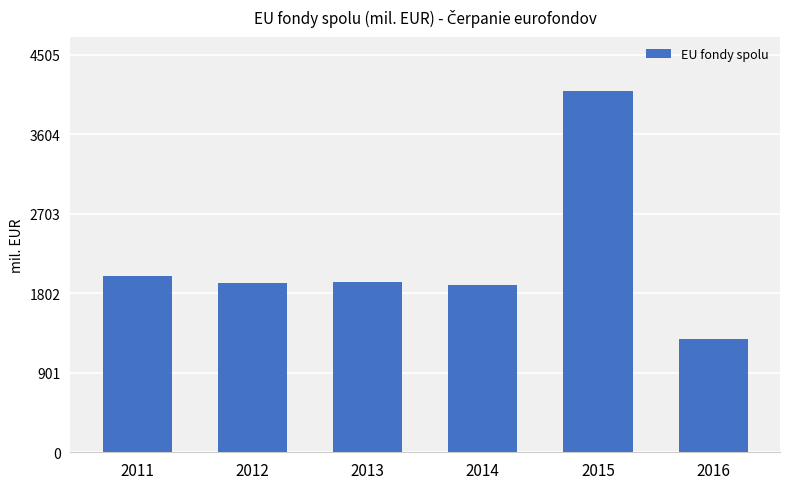

What is the change in value from 2013 to 2015?

+2162.2